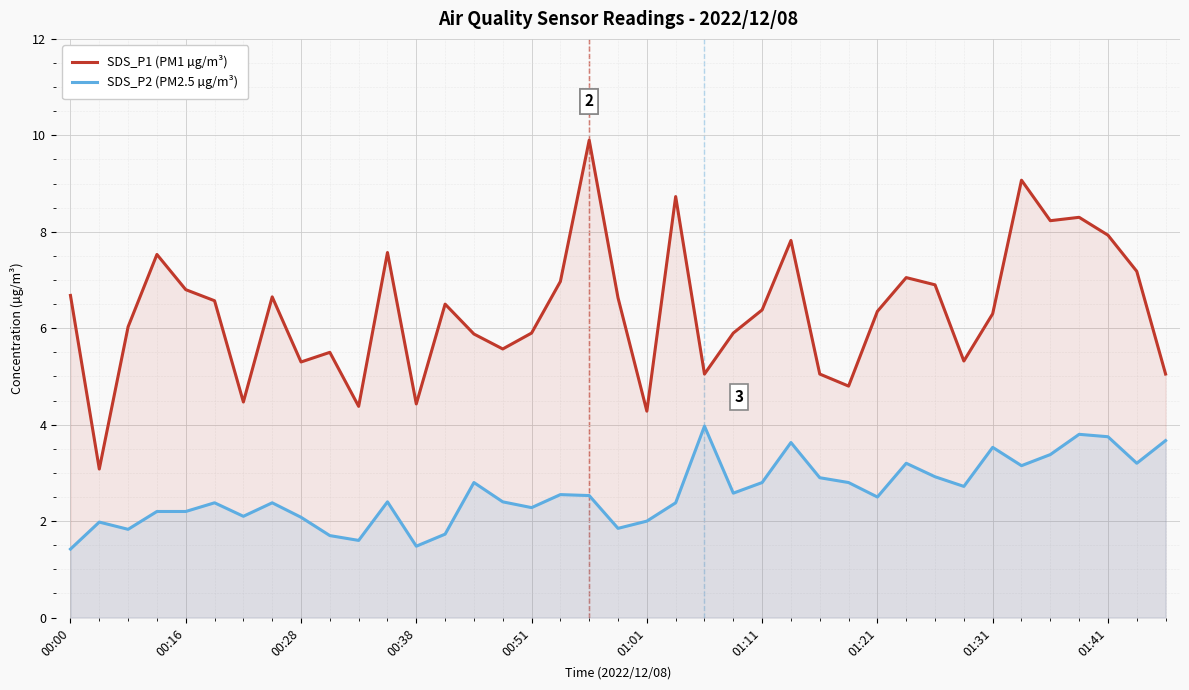

At which category is the sum across all series the highest?

18